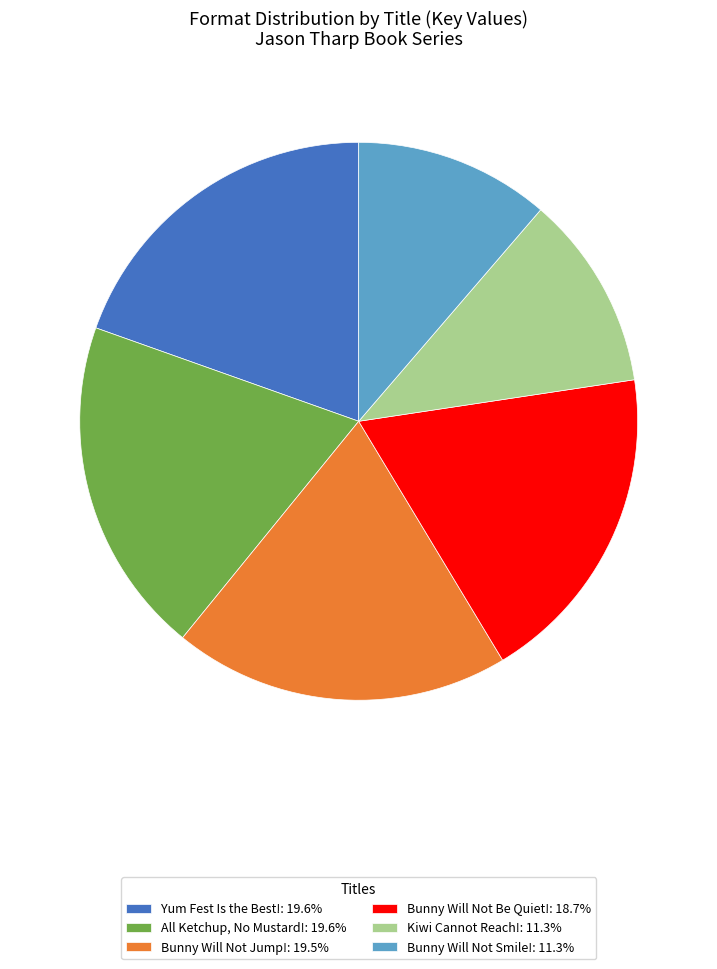

How many segments does this pie chart have?

6